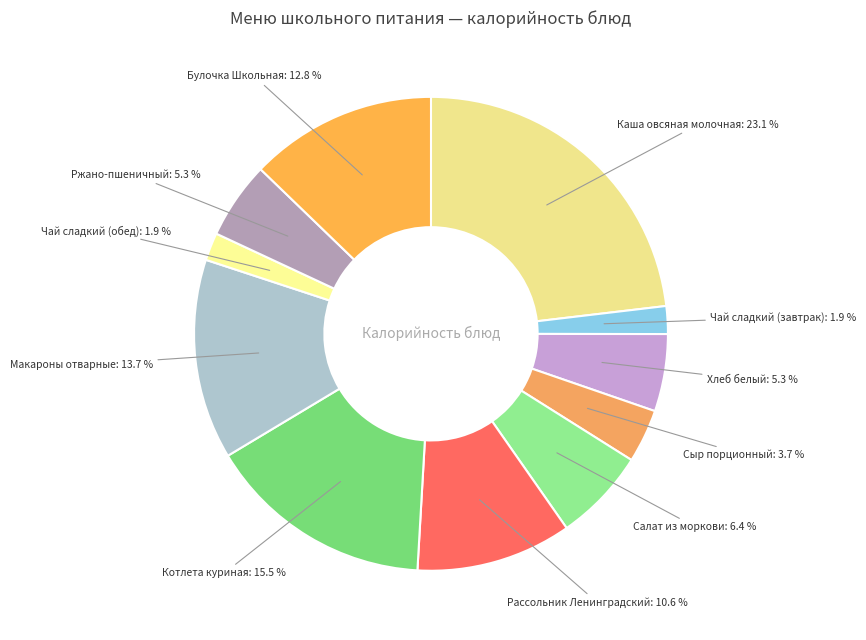

Which category has the biggest portion of the pie?

Каша овсяная молочная